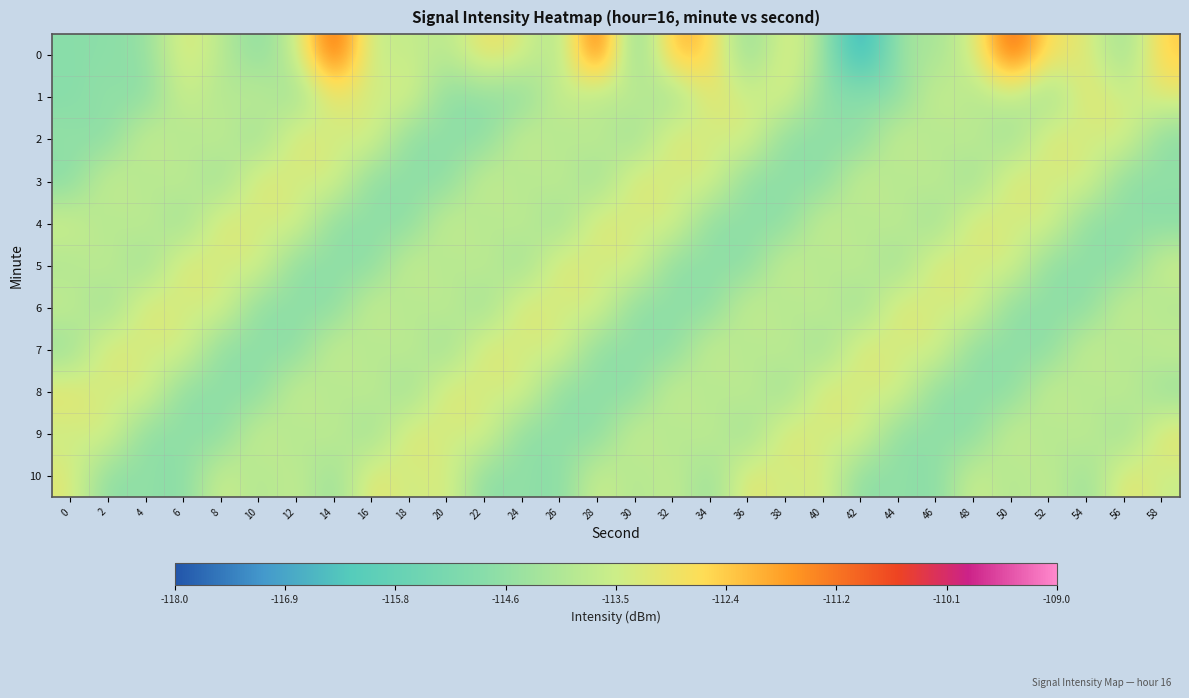

At which category is the sum across all series the highest?

28